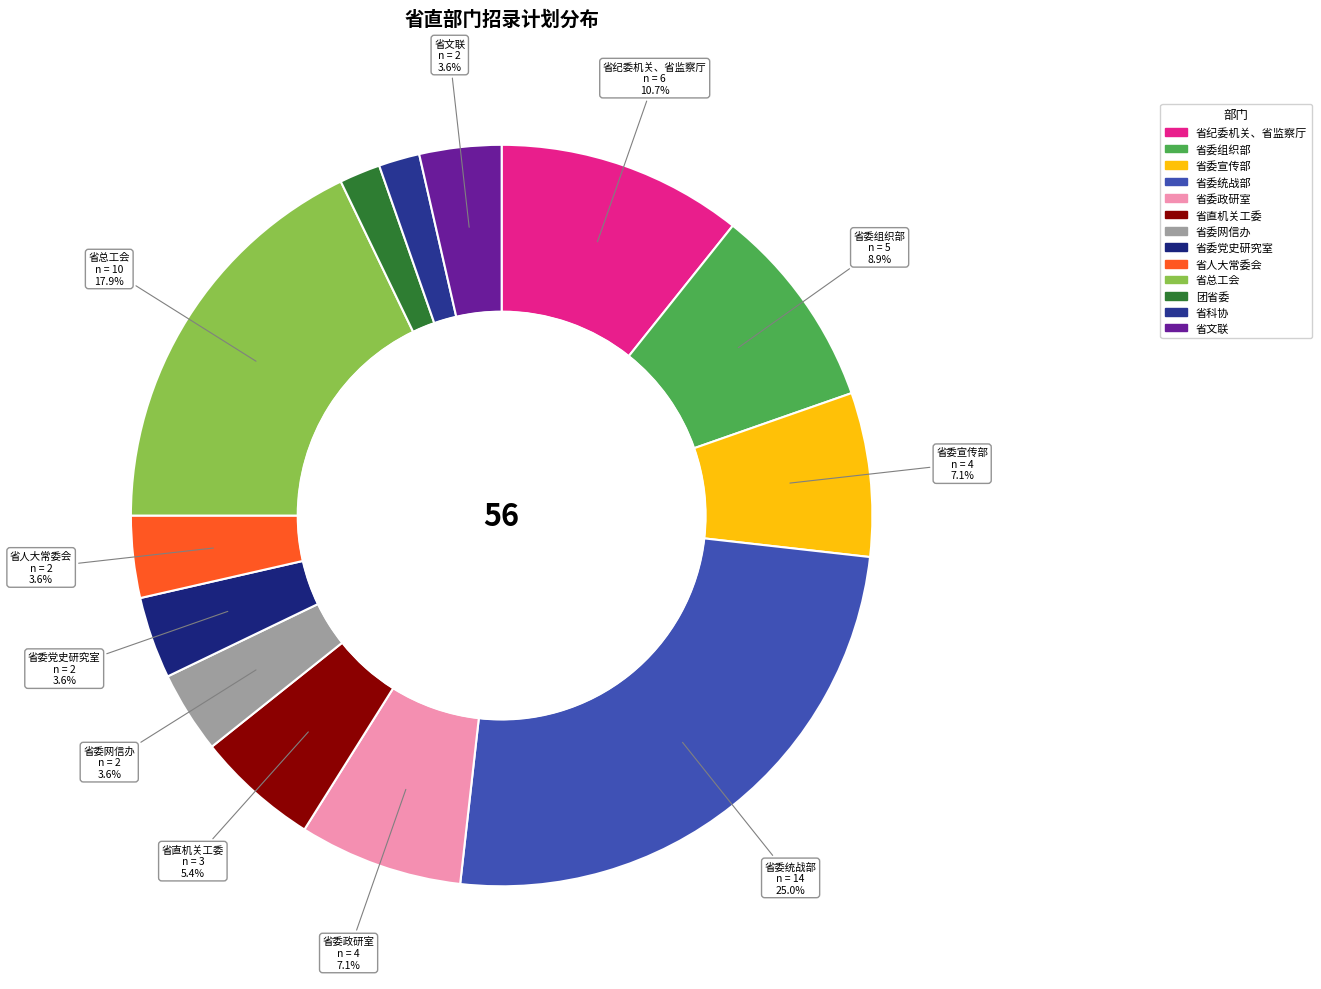

What percentage do 团省委 and 省委政研室 together represent?

8.9%